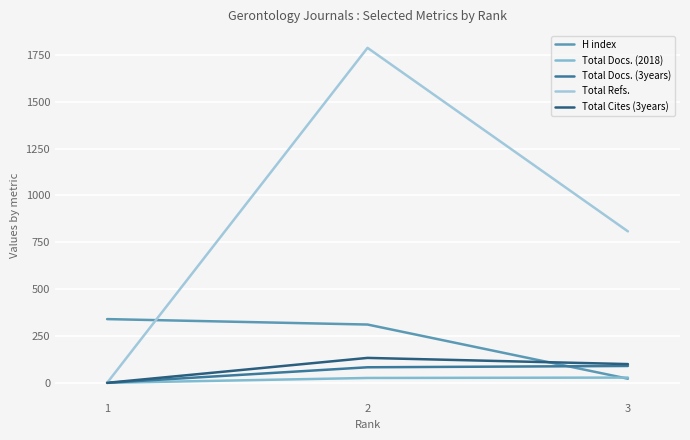

What is the maximum value for Total Docs. (3years)?

90